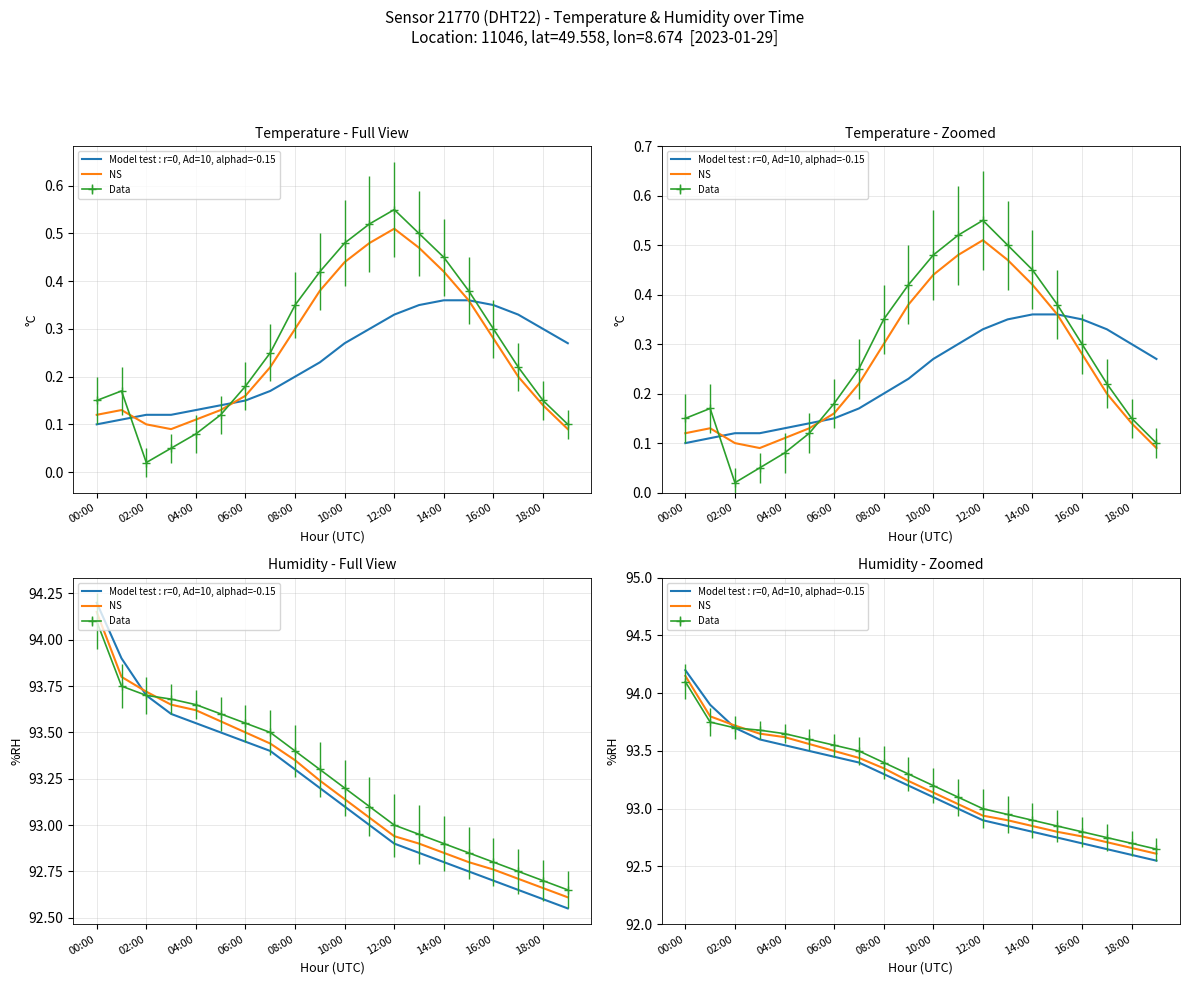

Is the value of NS at 06:00 greater than the value of Model test : r=0, Ad=10, alphad=-0.15 at 00:00?

No